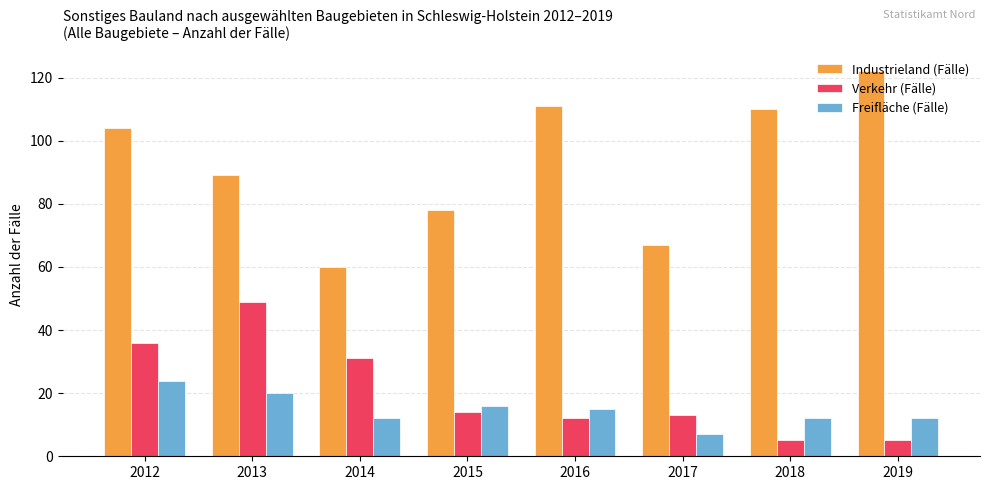

What is the difference between the maximum and second lowest values in the Verkehr (Fälle) series?

44